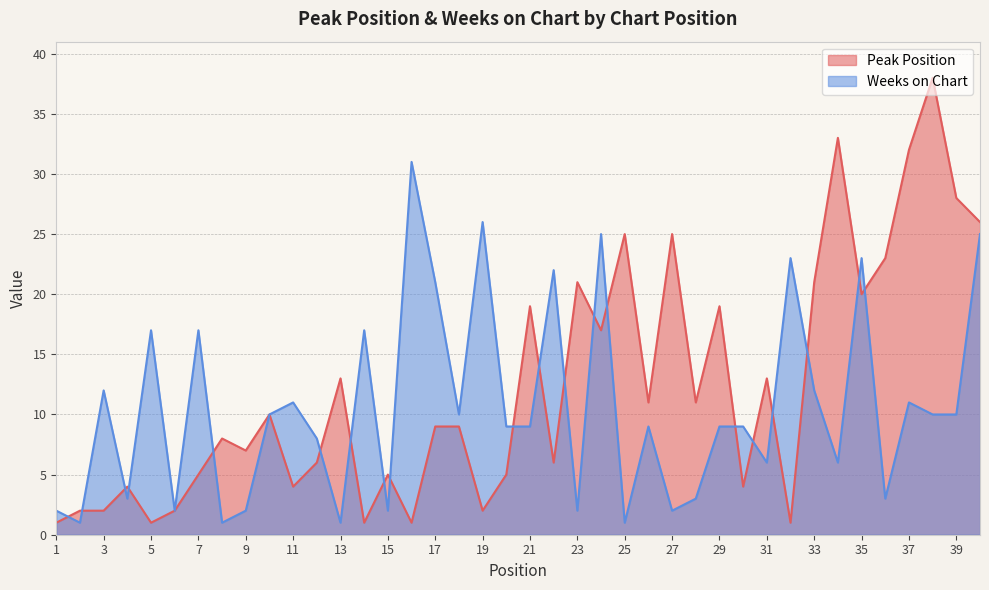

What is the difference between the Peak Position values at 27 and 14?

24